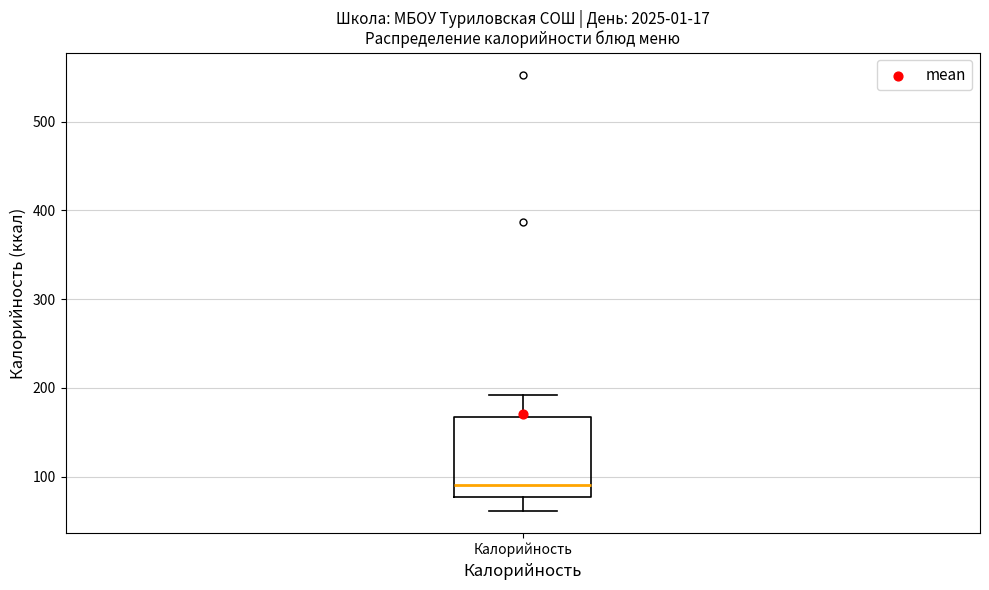

Read this box plot against the y-axis: the position of the median line, the range covered by the box, and the ends of both whiskers. The values are not printed on the chart, so give them approximately, as read against the axis.

median 90, box 80 to 170, whiskers 60 to 190